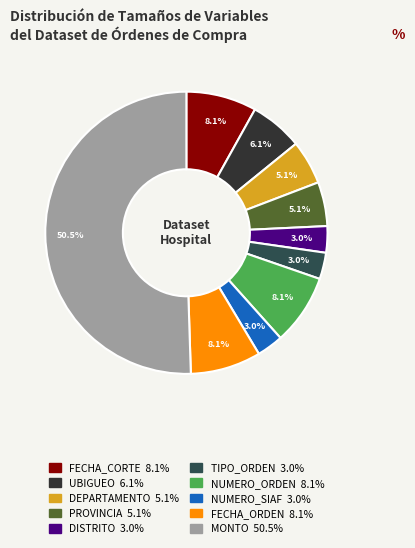

How many slices are in this pie chart?

10